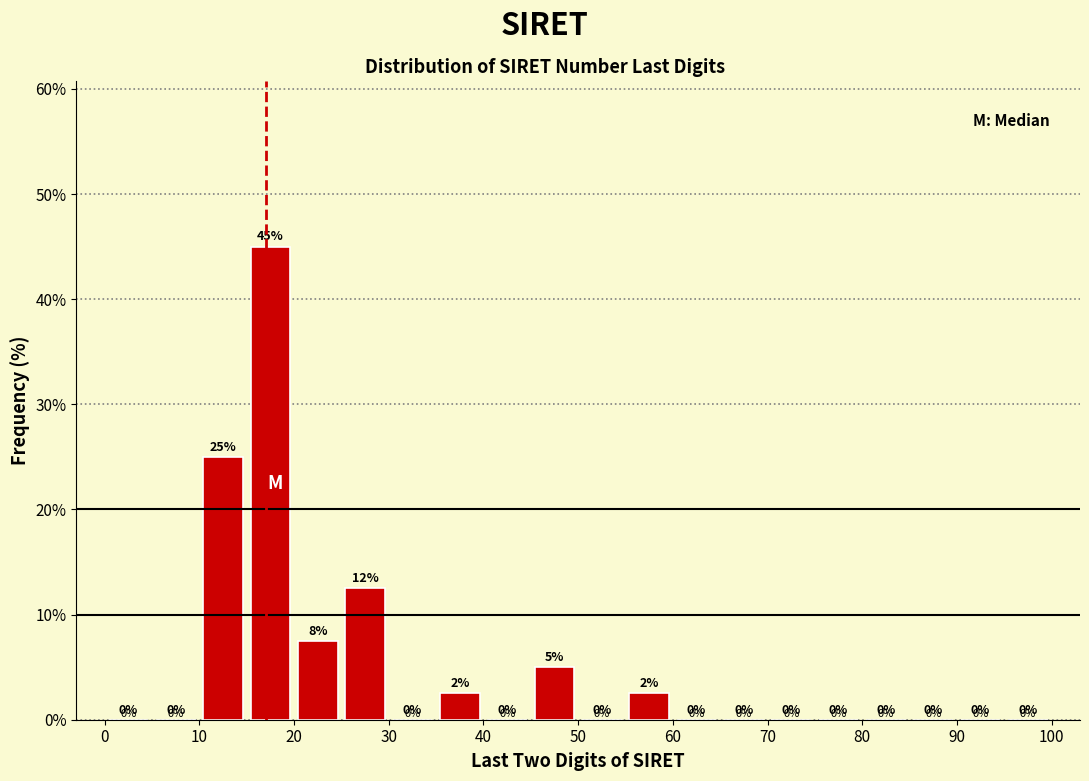

Over which range of the x-axis is the bar tallest?

15 to 20